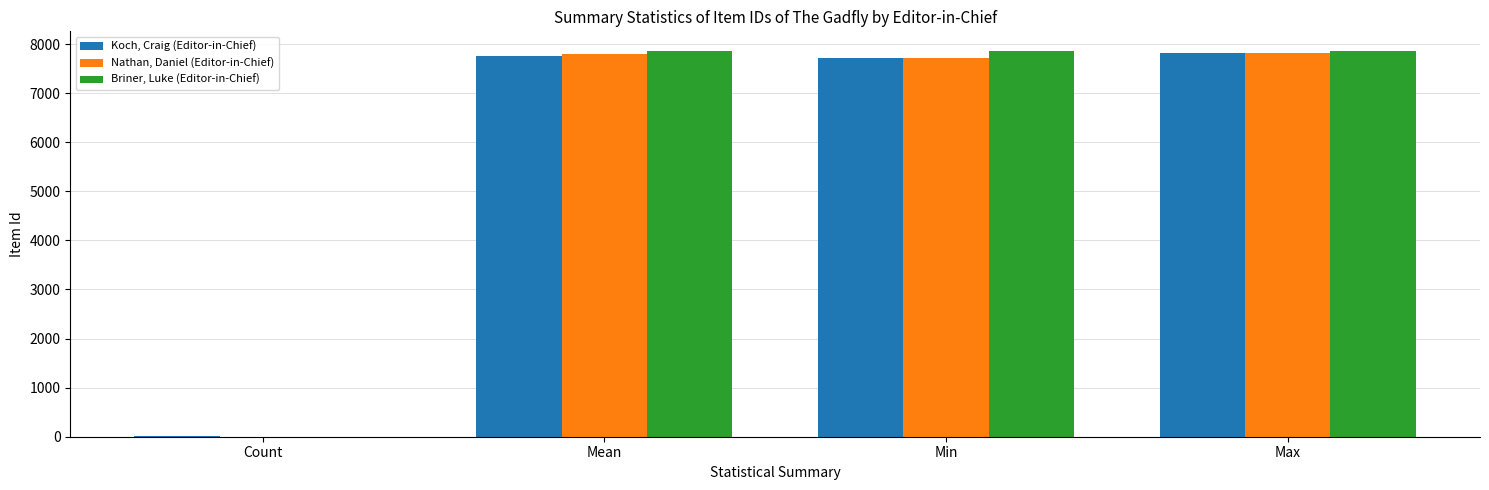

Is it true that Briner, Luke (Editor-in-Chief) equals 13781.5 at Max?

False